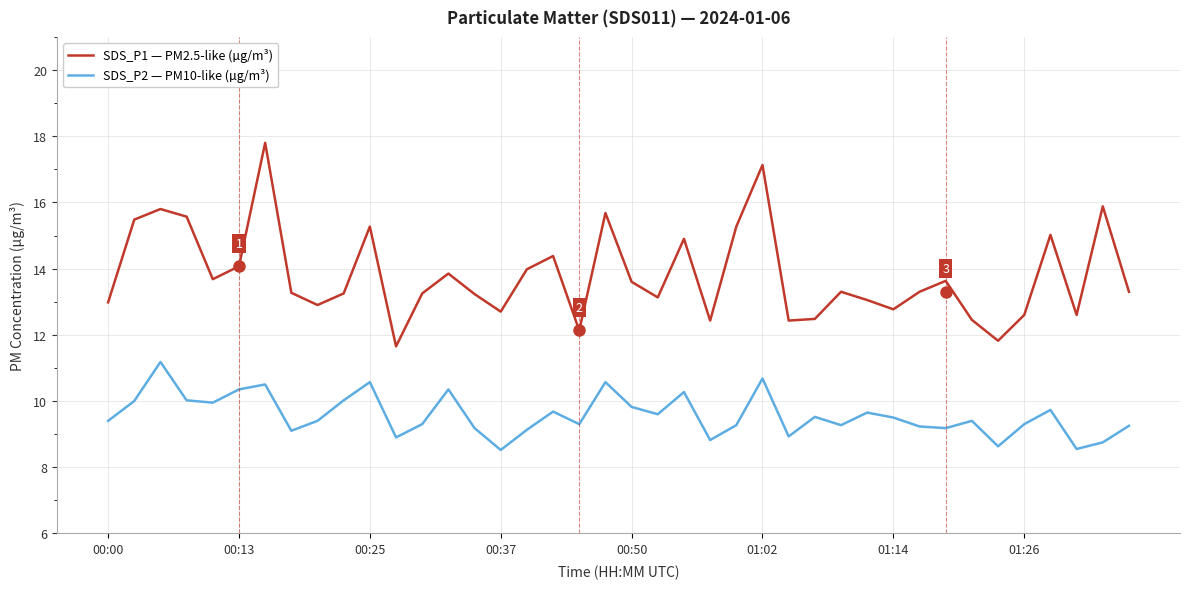

List the series in order of their overall mean, lowest first.

SDS_P2 — PM10-like (µg/m³), SDS_P1 — PM2.5-like (µg/m³)